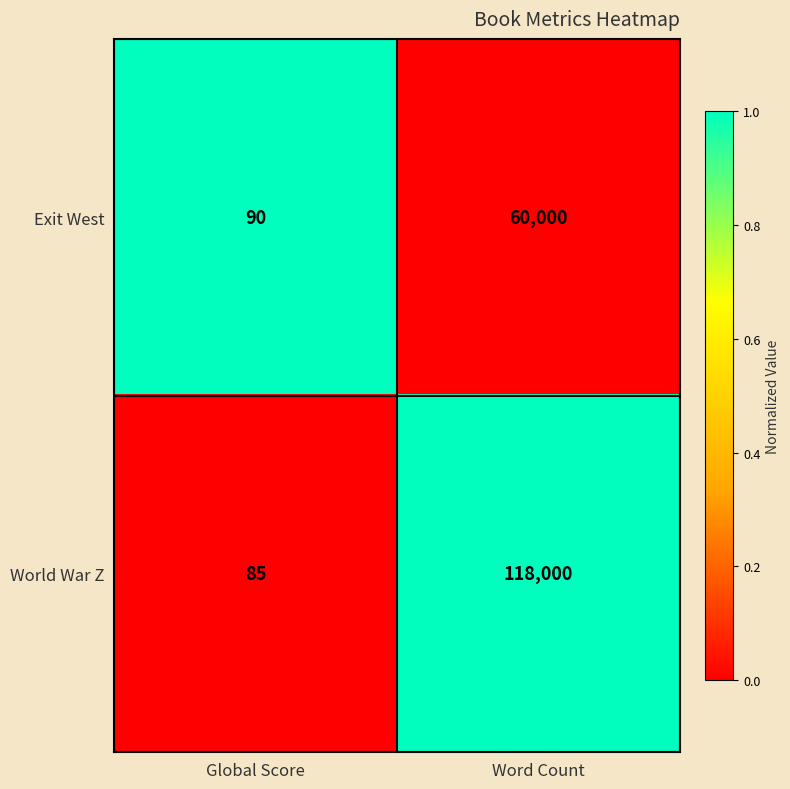

Reading left to right, transcribe all the data shown in this chart.

Exit West: 90	60000
World War Z: 85	118000